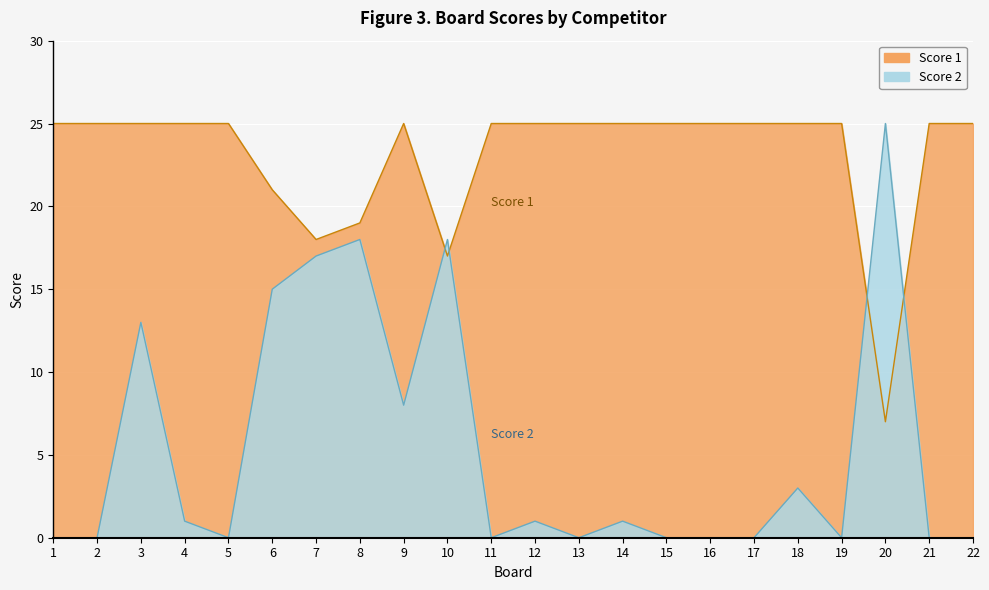

Which series has the widest spread of values?

Score 2